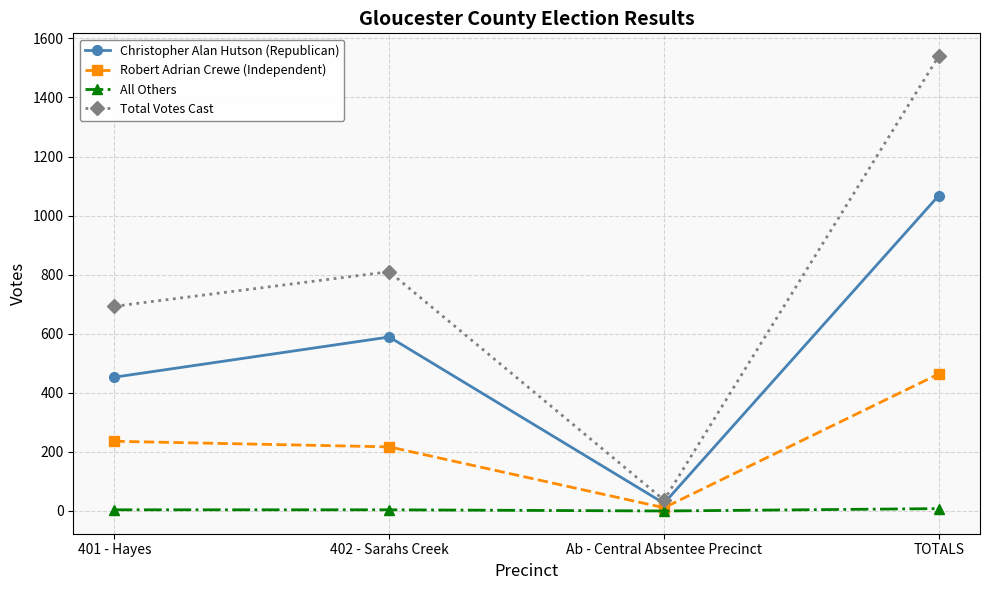

Read the Robert Adrian Crewe (Independent) value at 402 - Sarahs Creek.

217